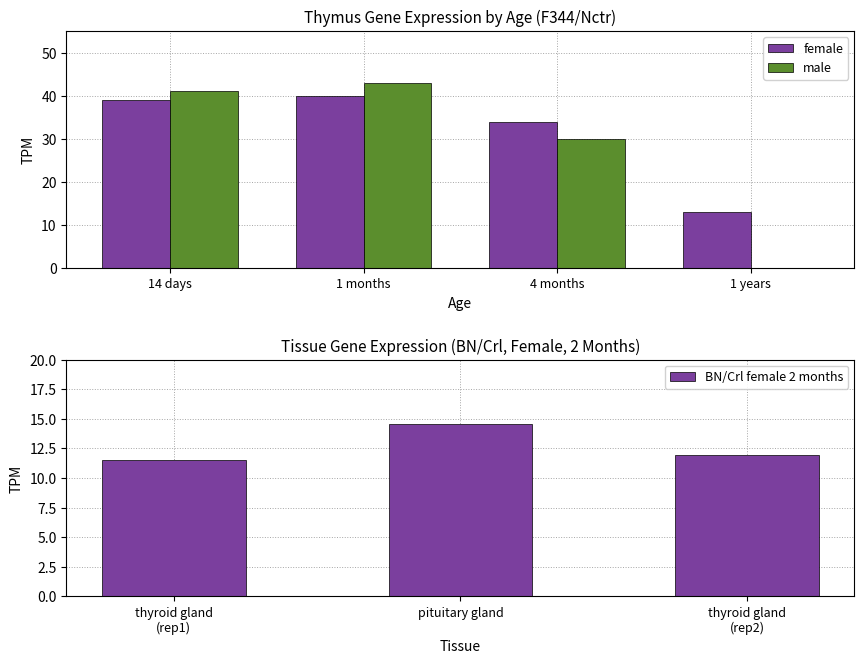

What is the spread (max minus min) of values at 4 months?

4